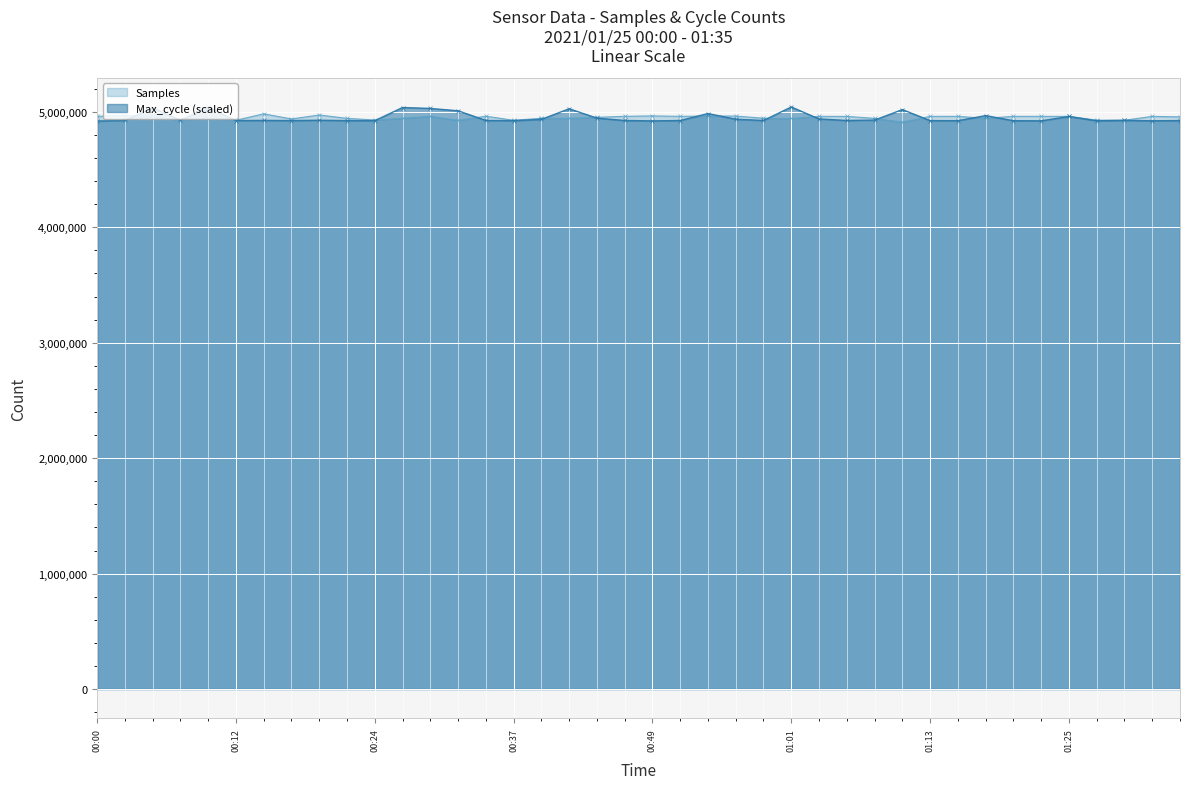

How many times do Samples and Max_cycle cross each other?

14